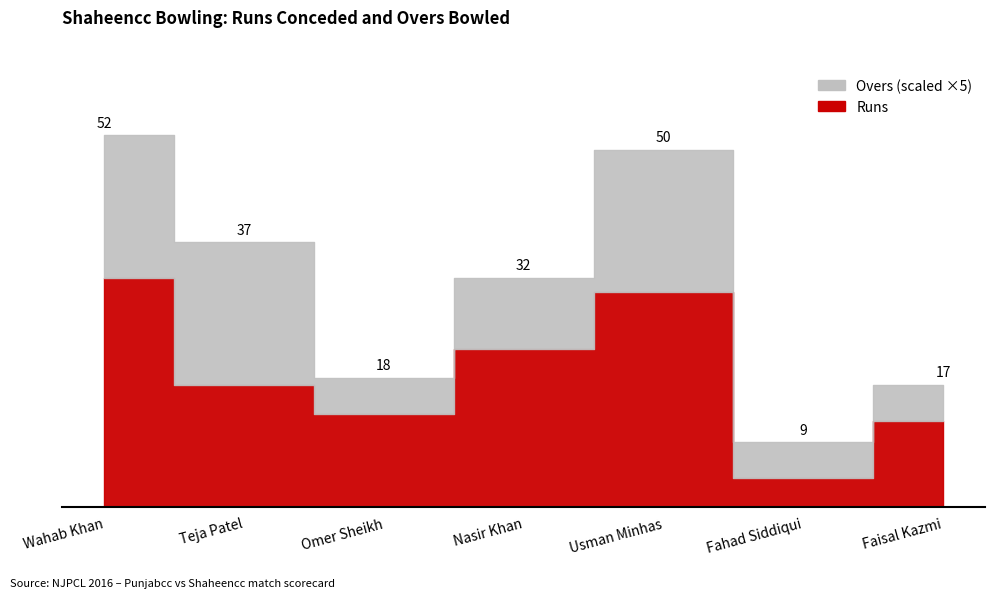

Which series changed the most between Teja Patel and Faisal Kazmi?

Runs